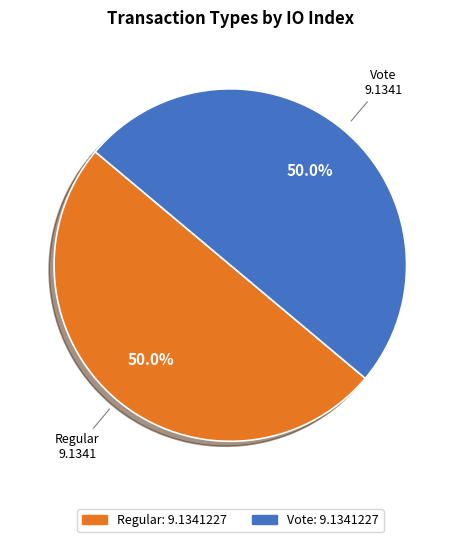

What is the ratio of the value at Regular to the value at Vote?

1.0